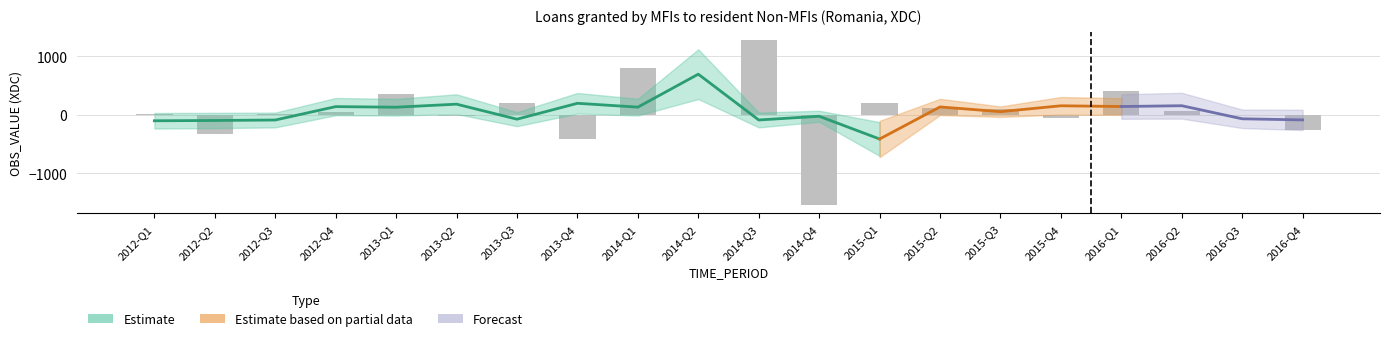

What is the label of the 12th bar from the left?

2014-Q4